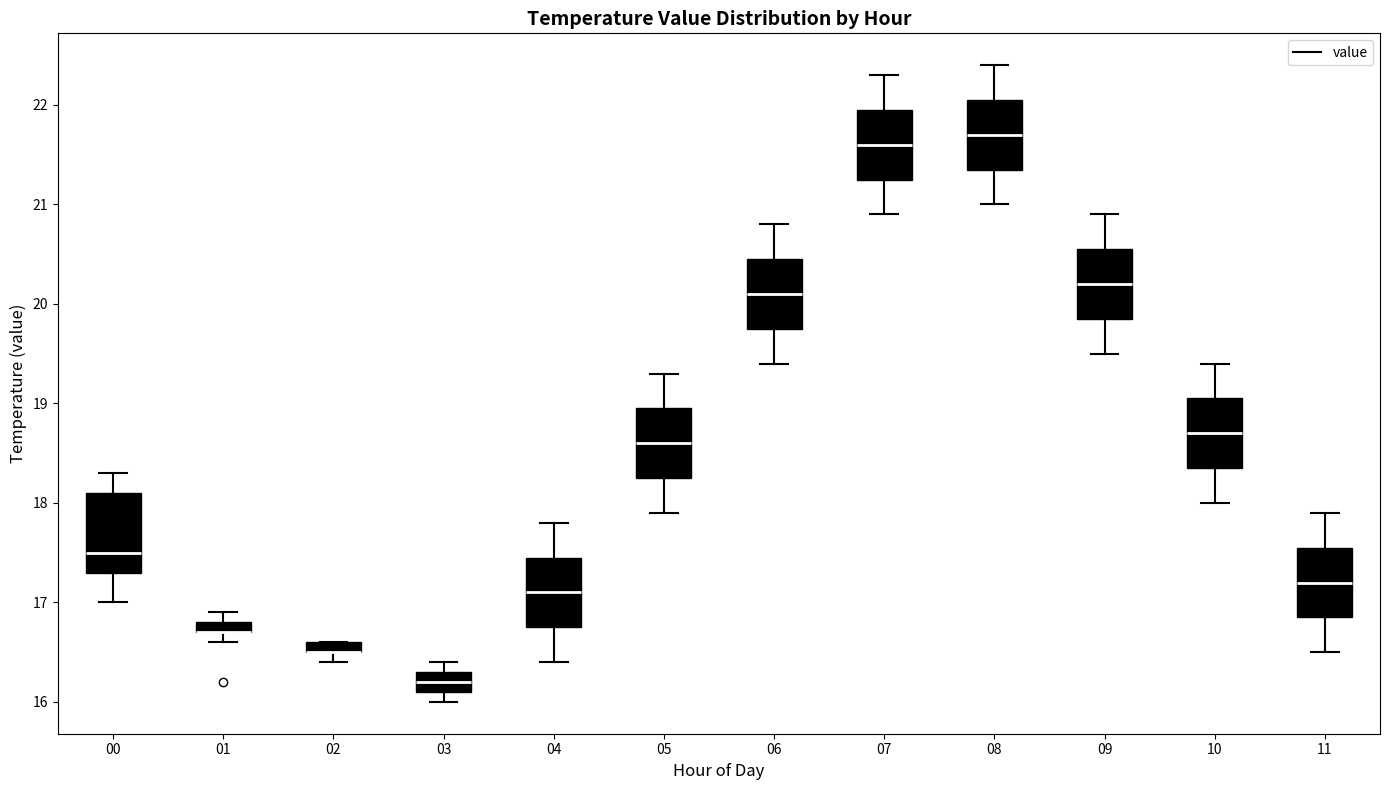

Where is the upper edge of the box at x = 06 on the y-axis? The values are not printed on the chart, so give them approximately, as read against the axis.

20.5